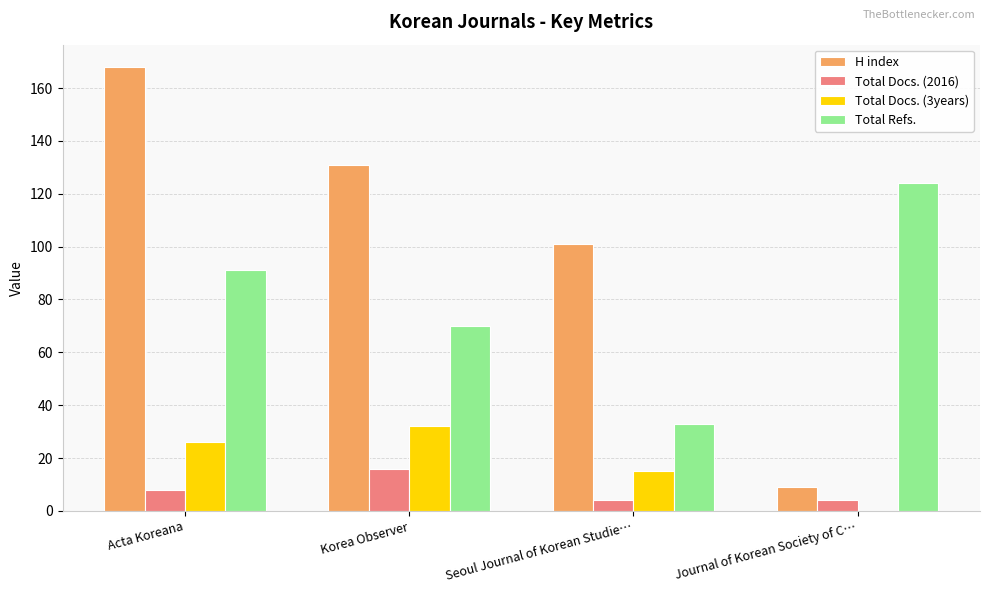

Where is H index nearest to the value 88?

Seoul Journal of Korean Studie…